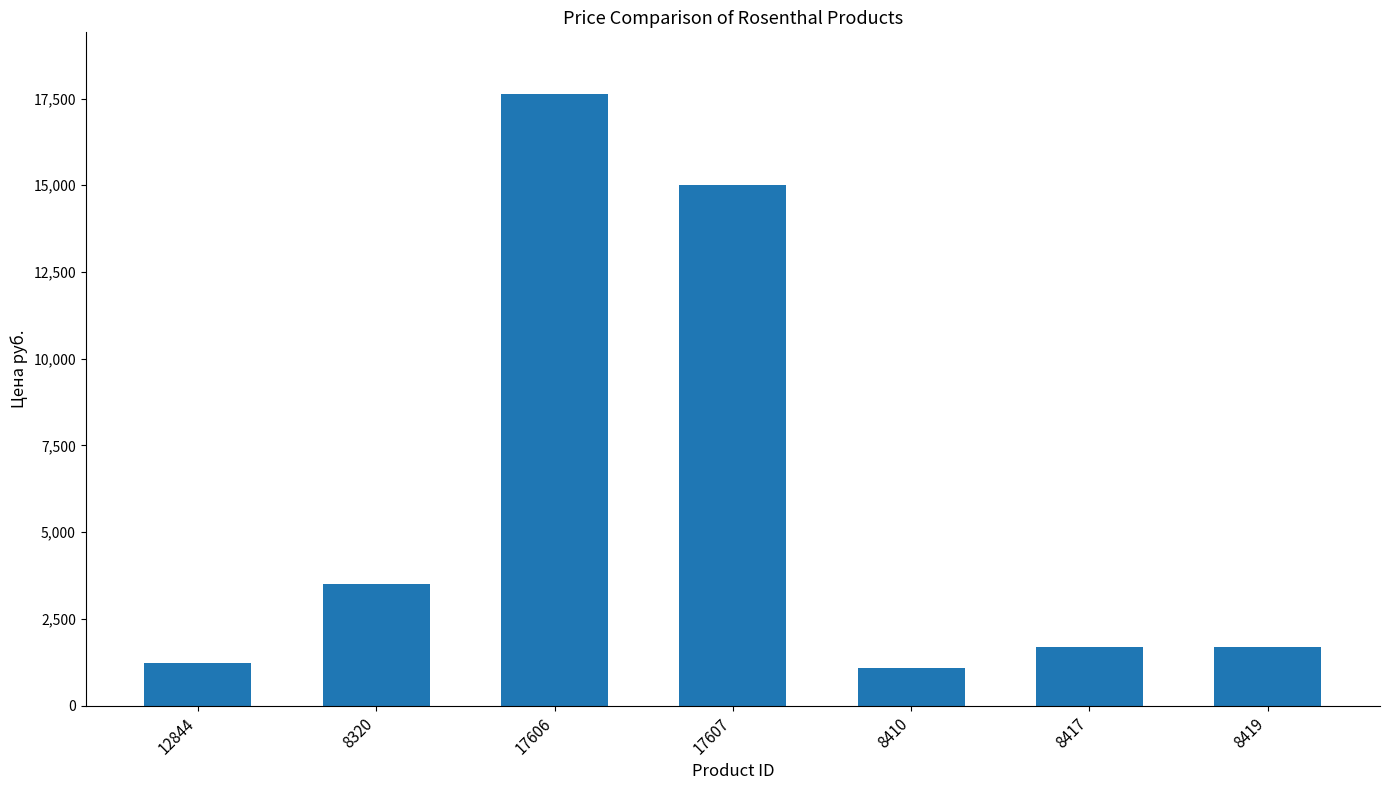

Which label corresponds to the largest value in the chart?

17606